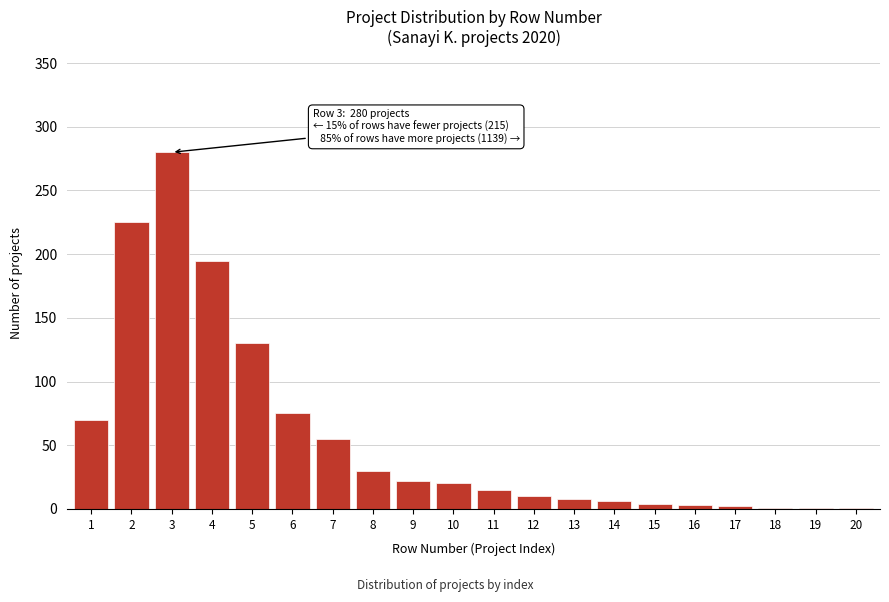

What is the maximum value shown in the chart?

280